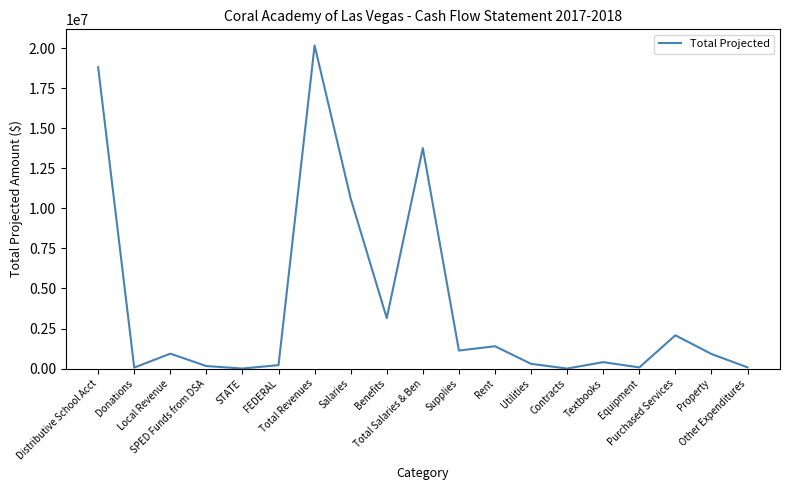

What is the maximum value shown in the chart?

20172641.8